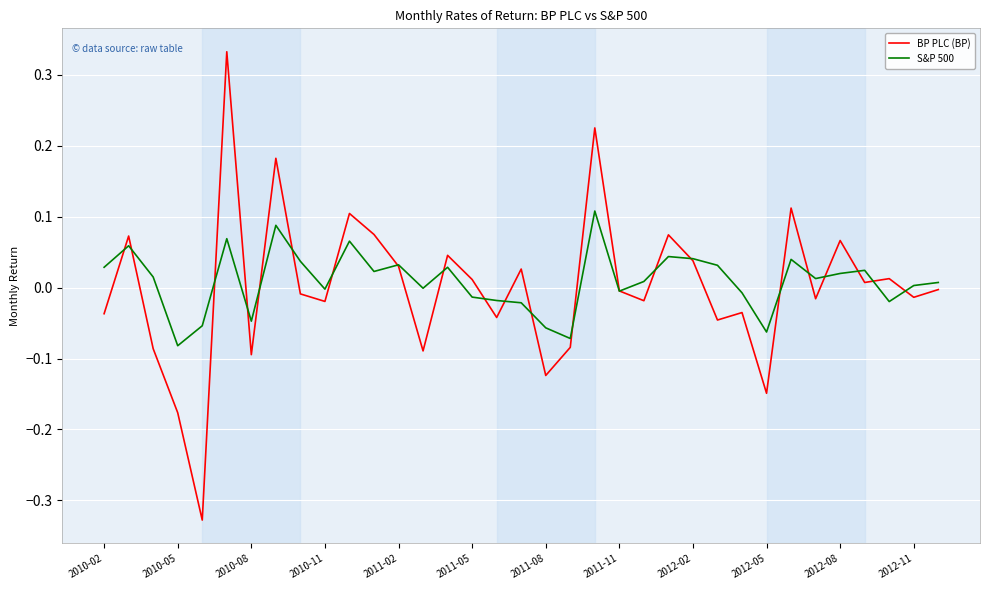

Does the chart display data point markers on the line(s)?

No